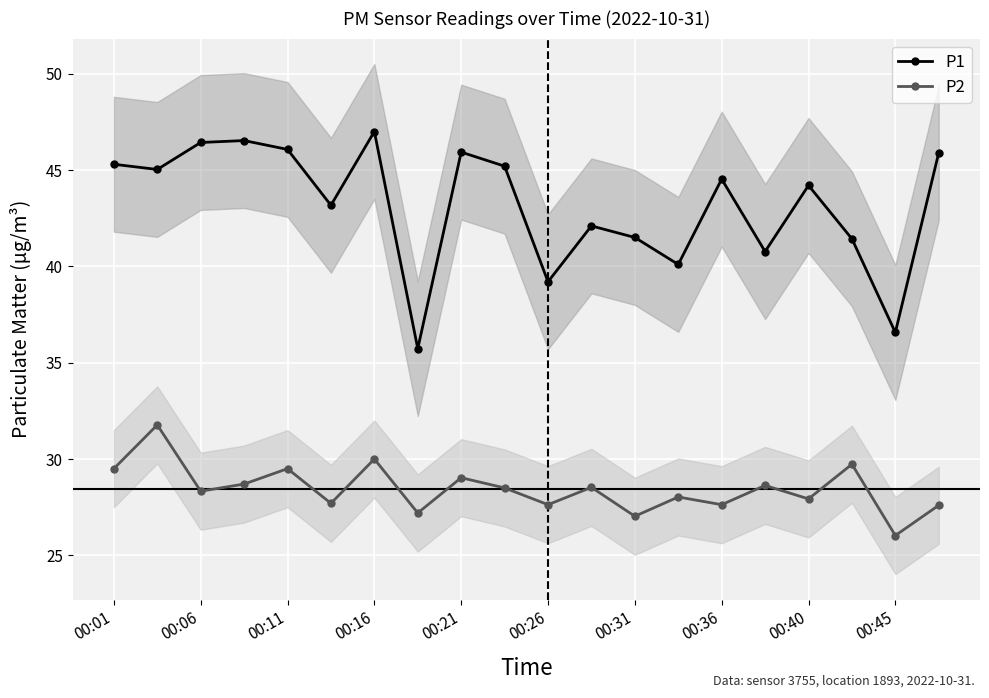

What is the difference between the maximum and minimum values in the P1 series?

11.3